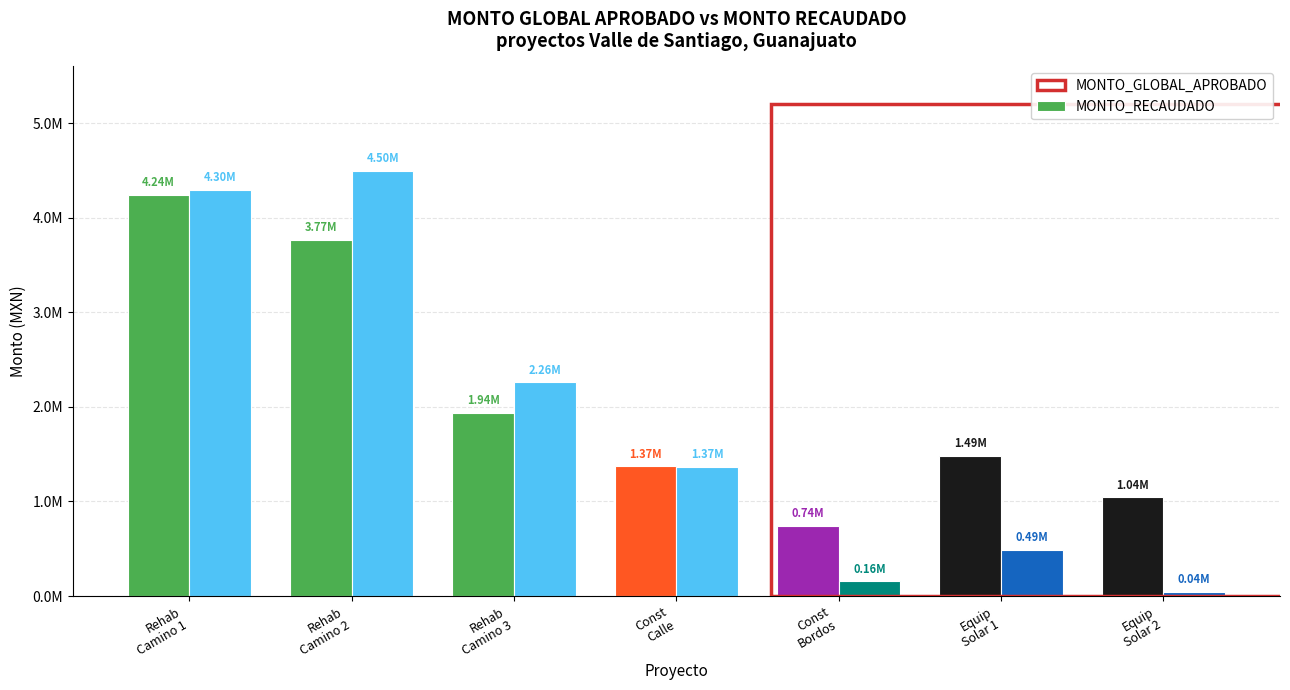

How many series are shown in this chart?

2